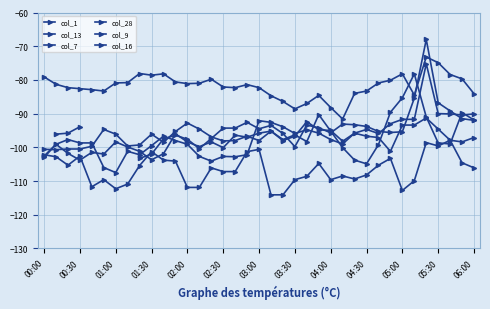

Is it true that col_9 equals -97.5 at 05:00?

True